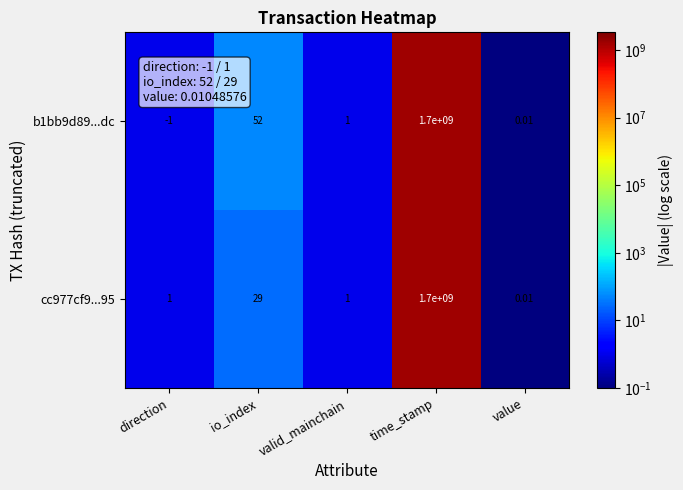

At which category does the chart reach its minimum across all series?

direction